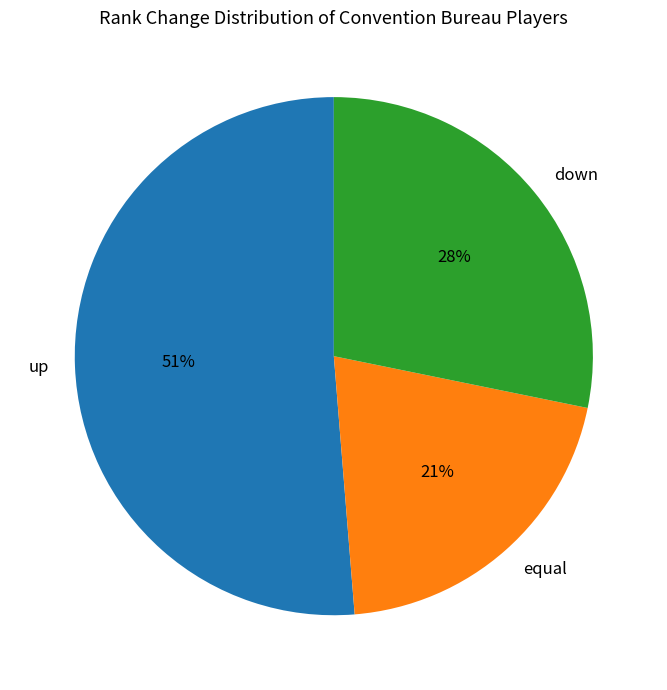

Which category accounts for the majority?

up